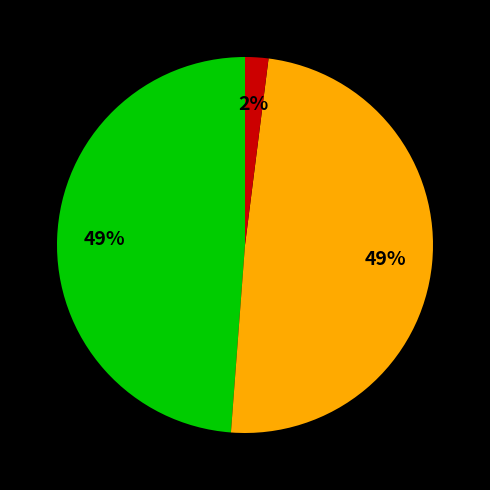

To the nearest percent, what is the difference between the largest and smallest slice percentages?

47%